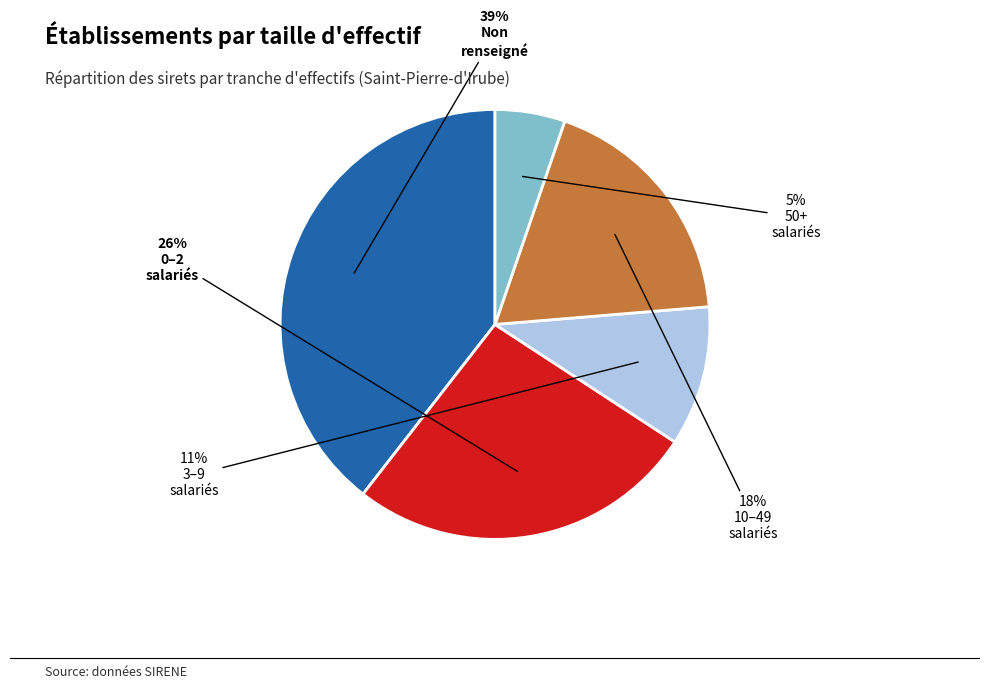

To the nearest percent, what is the difference between the largest and smallest slice percentages?

34%